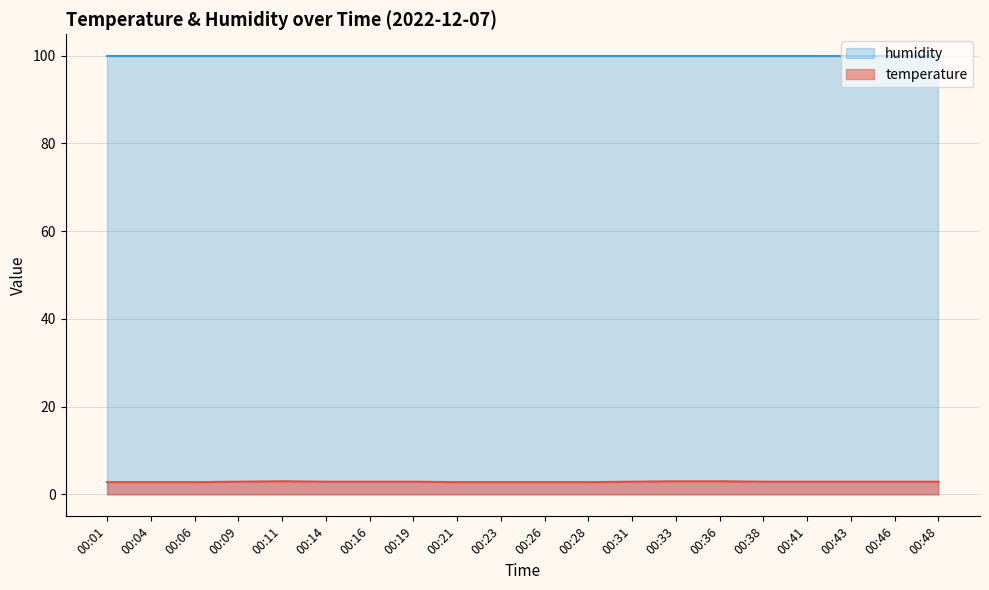

The chart shows a value of 2.9 at 00:48. True or false?

True